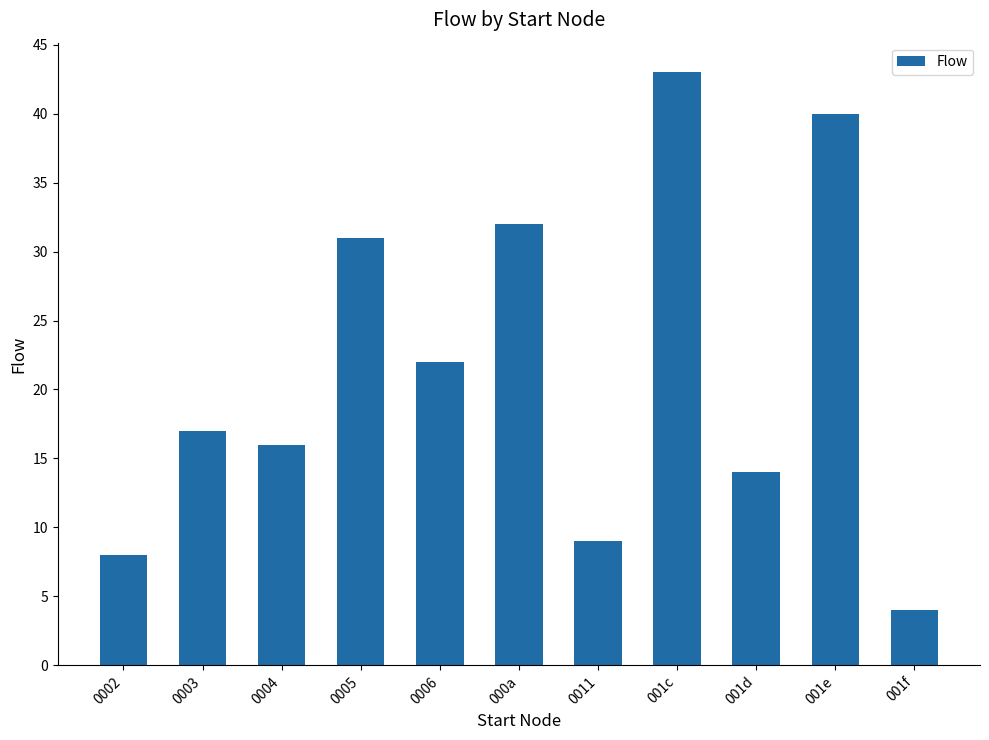

Reading left to right, transcribe all the data shown in this chart.

0002=8	0003=17	0004=16	0005=31	0006=22	000a=32	0011=9	001c=43	001d=14	001e=40	001f=4